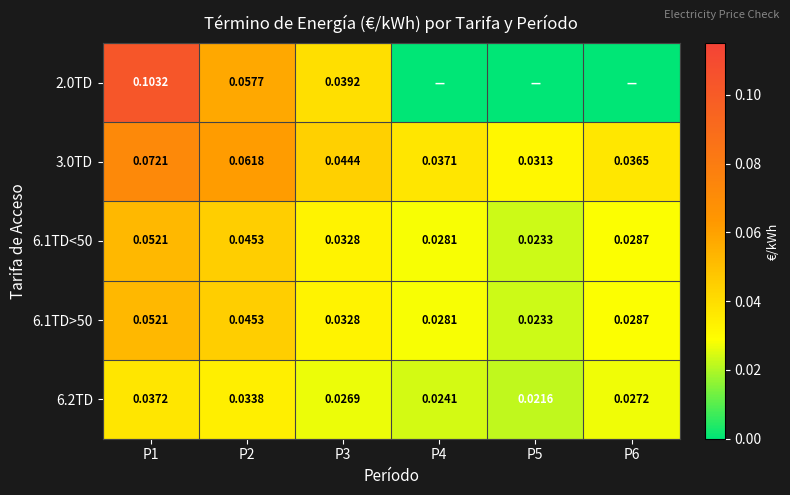

List the labels in order of 3.0TD value, smallest first.

P5, P6, P4, P3, P2, P1